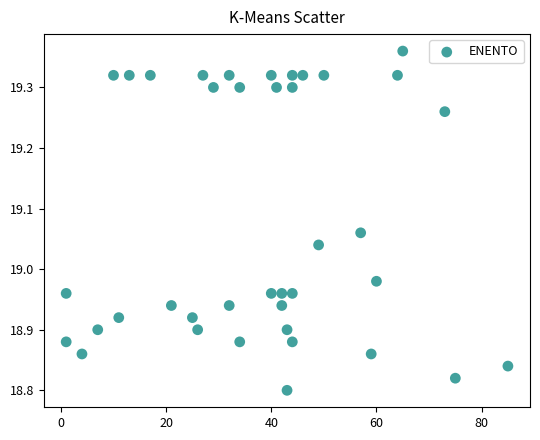

What is the range of X values (max minus min)?

84.0